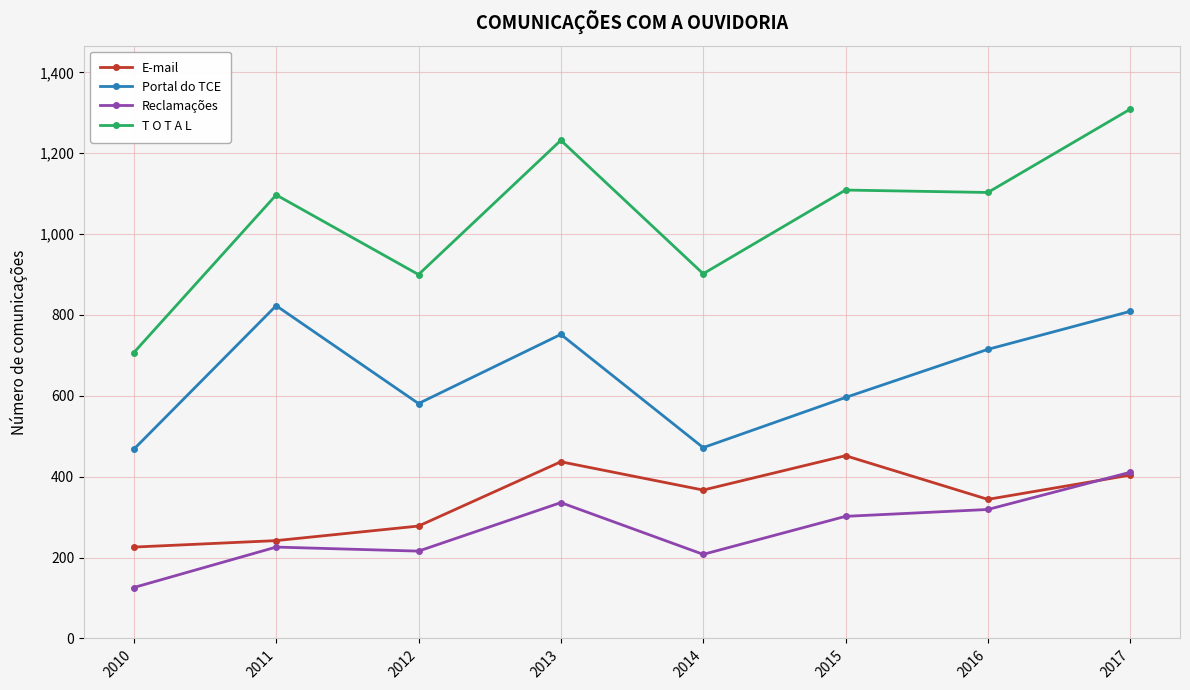

What is the lowest value of the Reclamações series?

126